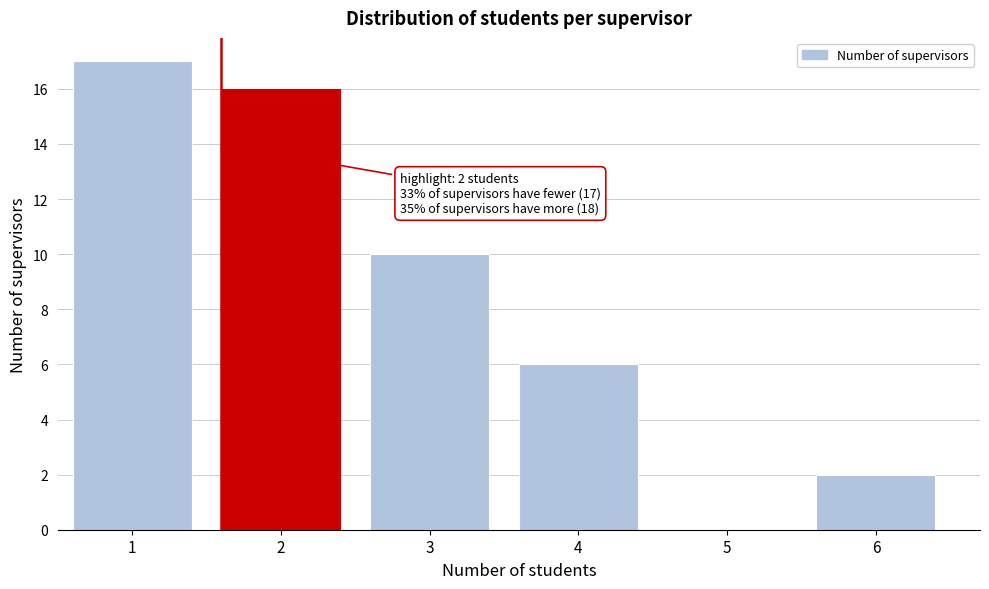

Reading left to right, list all the values displayed in this chart.

1=17	2=16	3=10	4=6	5=0	6=2